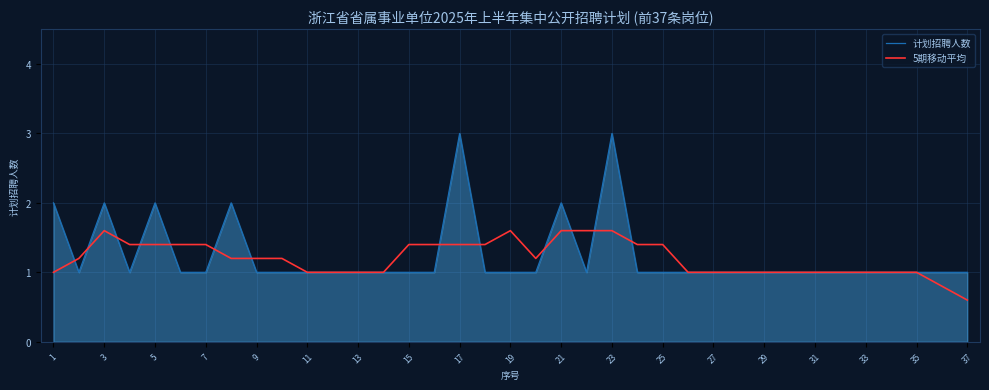

Reading left to right, transcribe all the data shown in this chart.

计划招聘人数: 2.0	1.0	2.0	1.0	2.0	1.0	1.0	2.0	1.0	1.0	1.0	1.0	1.0	1.0	1.0	1.0	3.0	1.0	1.0	1.0	2.0	1.0	3.0	1.0	1.0	1.0	1.0	1.0	1.0	1.0	1.0	1.0	1.0	1.0	1.0	1.0	1.0
5期移动平均: 1.0	1.2	1.6	1.4	1.4	1.4	1.4	1.2	1.2	1.2	1.0	1.0	1.0	1.0	1.4	1.4	1.4	1.4	1.6	1.2	1.6	1.6	1.6	1.4	1.4	1.0	1.0	1.0	1.0	1.0	1.0	1.0	1.0	1.0	1.0	0.8	0.6